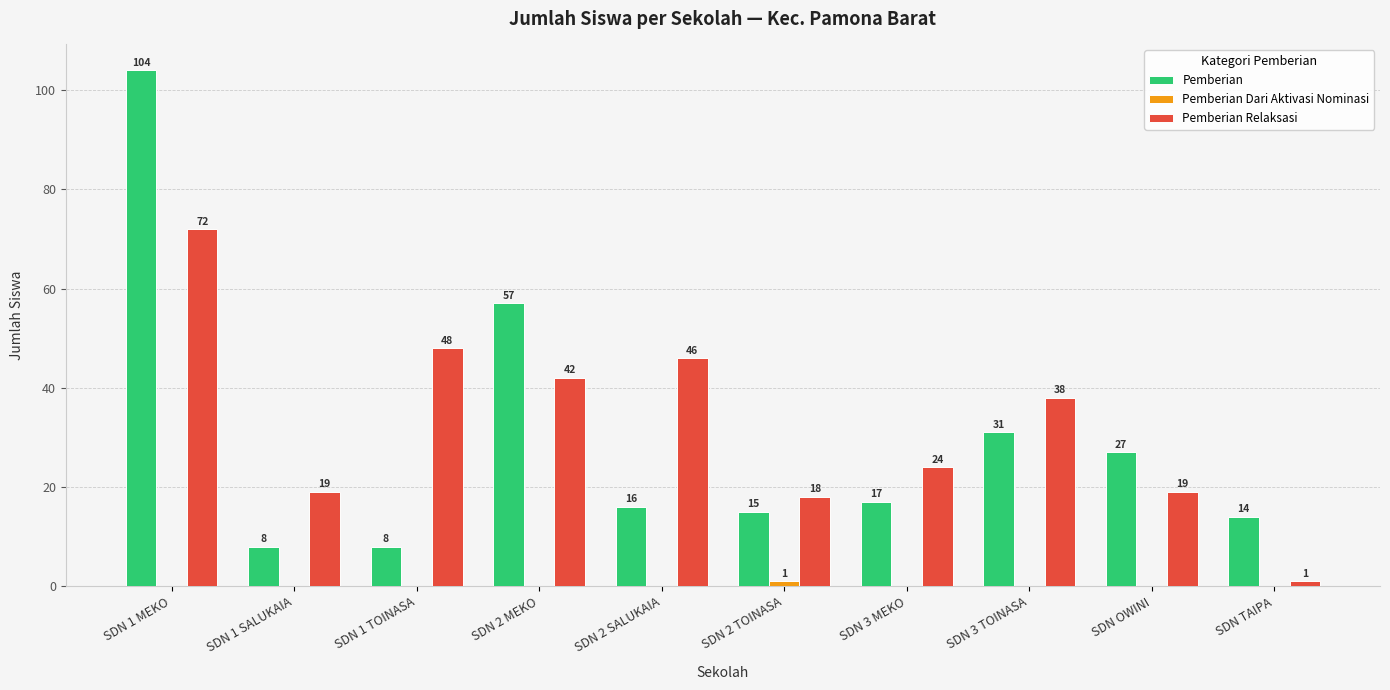

What is the total value across all series at SDN 2 MEKO?

99